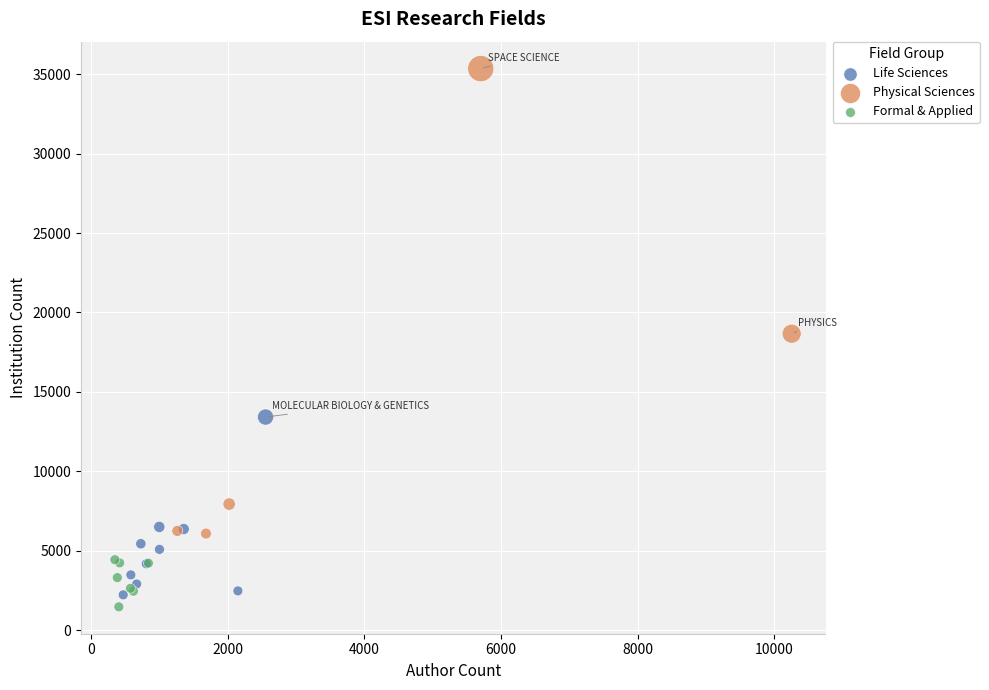

Which series has the widest spread of Y values?

Physical Sciences